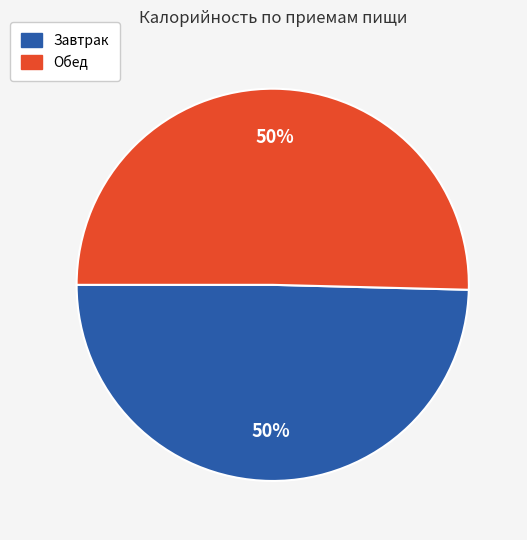

How many slices are in this pie chart?

2